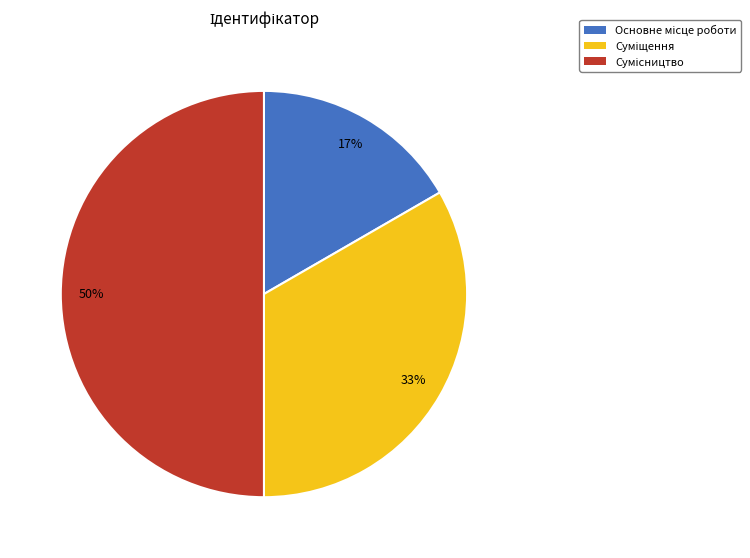

To the nearest percent, what is the average slice percentage?

33%